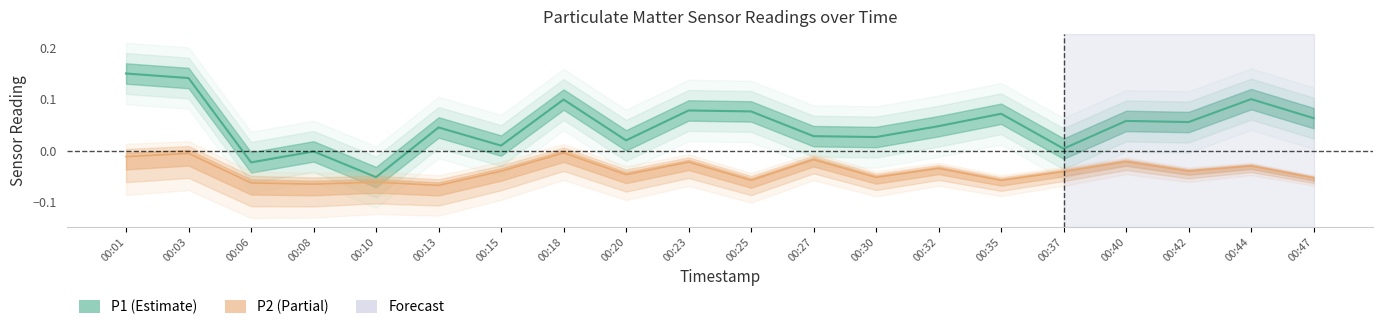

What is the total value across all series at 00:23?

0.1